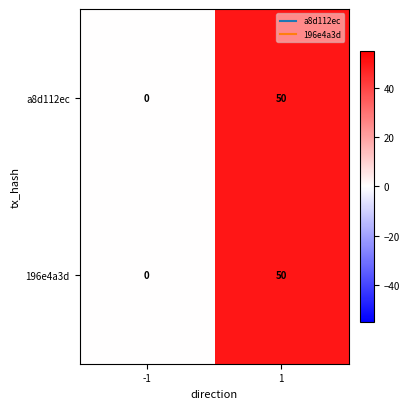

Is the value of 196e4a3d at 1 greater than the value of a8d112ec at -1?

Yes